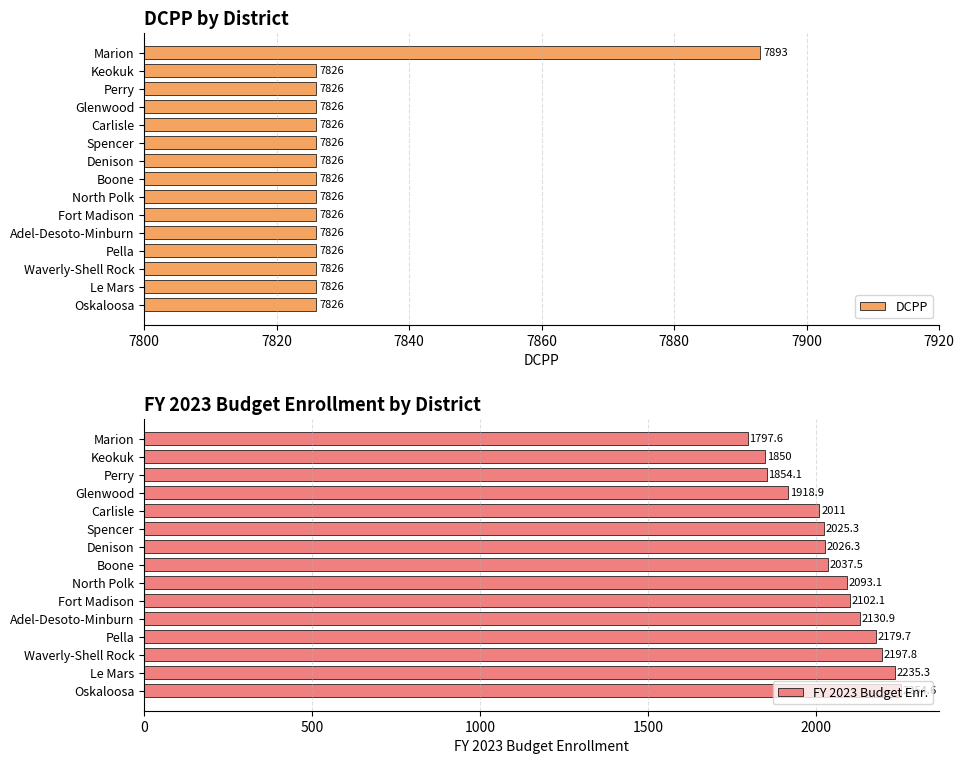

What are all the series names shown in the legend?

DCPP, FY 2023 Budget Enr.